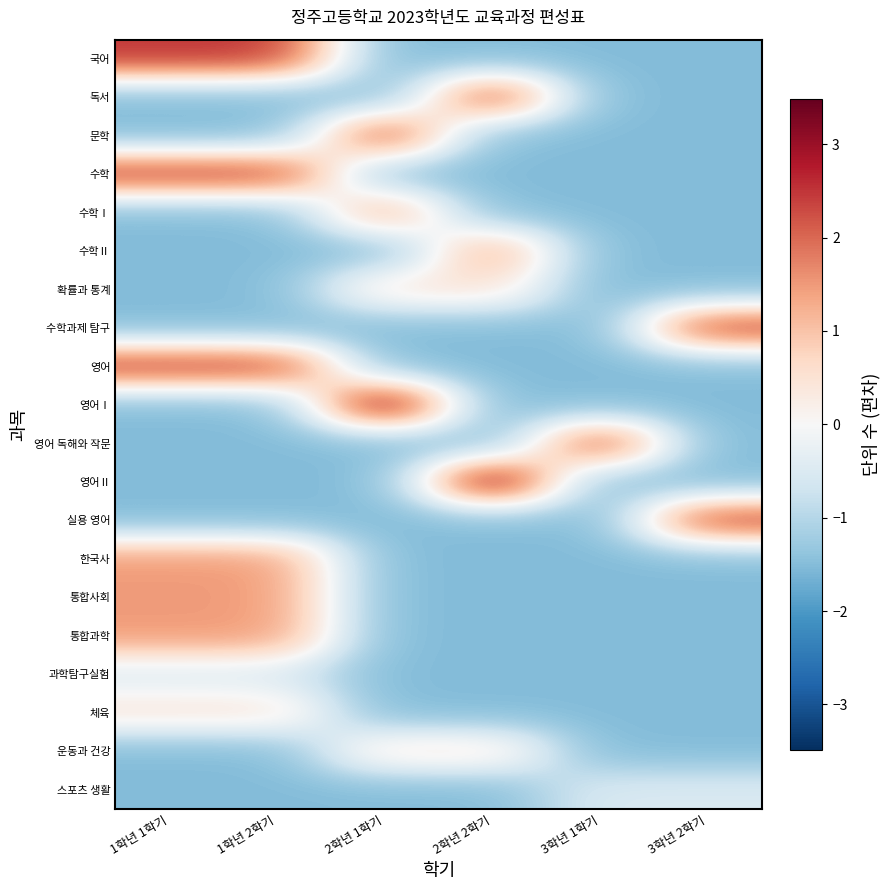

Reading right to left, extract all data points from this chart.

국어: 3학년 2학기=-1.5	3학년 1학기=-1.5	2학년 2학기=-1.5	2학년 1학기=-1.5	1학년 2학기=2.5	1학년 1학기=2.5
독서: 3학년 2학기=-1.5	3학년 1학기=-1.5	2학년 2학기=2.5	2학년 1학기=-1.5	1학년 2학기=-1.5	1학년 1학기=-1.5
문학: 3학년 2학기=-1.5	3학년 1학기=-1.5	2학년 2학기=-1.5	2학년 1학기=2.5	1학년 2학기=-1.5	1학년 1학기=-1.5
수학: 3학년 2학기=-1.5	3학년 1학기=-1.5	2학년 2학기=-1.5	2학년 1학기=-1.5	1학년 2학기=2.5	1학년 1학기=2.5
수학Ⅰ: 3학년 2학기=-1.5	3학년 1학기=-1.5	2학년 2학기=-1.5	2학년 1학기=1.5	1학년 2학기=-1.5	1학년 1학기=-1.5
수학Ⅱ: 3학년 2학기=-1.5	3학년 1학기=-1.5	2학년 2학기=1.5	2학년 1학기=-1.5	1학년 2학기=-1.5	1학년 1학기=-1.5
확률과 통계: 3학년 2학기=-1.5	3학년 1학기=-1.5	2학년 2학기=0.5	2학년 1학기=0.5	1학년 2학기=-1.5	1학년 1학기=-1.5
수학과제 탐구: 3학년 2학기=2.5	3학년 1학기=-1.5	2학년 2학기=-1.5	2학년 1학기=-1.5	1학년 2학기=-1.5	1학년 1학기=-1.5
영어: 3학년 2학기=-1.5	3학년 1학기=-1.5	2학년 2학기=-1.5	2학년 1학기=-1.5	1학년 2학기=2.5	1학년 1학기=2.5
영어Ⅰ: 3학년 2학기=-1.5	3학년 1학기=-1.5	2학년 2학기=-1.5	2학년 1학기=3.5	1학년 2학기=-1.5	1학년 1학기=-1.5
영어 독해와 작문: 3학년 2학기=-1.5	3학년 1학기=2.5	2학년 2학기=-1.5	2학년 1학기=-1.5	1학년 2학기=-1.5	1학년 1학기=-1.5
영어Ⅱ: 3학년 2학기=-1.5	3학년 1학기=-1.5	2학년 2학기=3.5	2학년 1학기=-1.5	1학년 2학기=-1.5	1학년 1학기=-1.5
실용 영어: 3학년 2학기=2.5	3학년 1학기=-1.5	2학년 2학기=-1.5	2학년 1학기=-1.5	1학년 2학기=-1.5	1학년 1학기=-1.5
한국사: 3학년 2학기=-1.5	3학년 1학기=-1.5	2학년 2학기=-1.5	2학년 1학기=-1.5	1학년 2학기=1.5	1학년 1학기=1.5
통합사회: 3학년 2학기=-1.5	3학년 1학기=-1.5	2학년 2학기=-1.5	2학년 1학기=-1.5	1학년 2학기=1.5	1학년 1학기=1.5
통합과학: 3학년 2학기=-1.5	3학년 1학기=-1.5	2학년 2학기=-1.5	2학년 1학기=-1.5	1학년 2학기=1.5	1학년 1학기=1.5
과학탐구실험: 3학년 2학기=-1.5	3학년 1학기=-1.5	2학년 2학기=-1.5	2학년 1학기=-1.5	1학년 2학기=-0.5	1학년 1학기=-0.5
체육: 3학년 2학기=-1.5	3학년 1학기=-1.5	2학년 2학기=-1.5	2학년 1학기=-1.5	1학년 2학기=0.5	1학년 1학기=0.5
운동과 건강: 3학년 2학기=-1.5	3학년 1학기=-1.5	2학년 2학기=0.5	2학년 1학기=0.5	1학년 2학기=-1.5	1학년 1학기=-1.5
스포츠 생활: 3학년 2학기=-0.5	3학년 1학기=-0.5	2학년 2학기=-1.5	2학년 1학기=-1.5	1학년 2학기=-1.5	1학년 1학기=-1.5